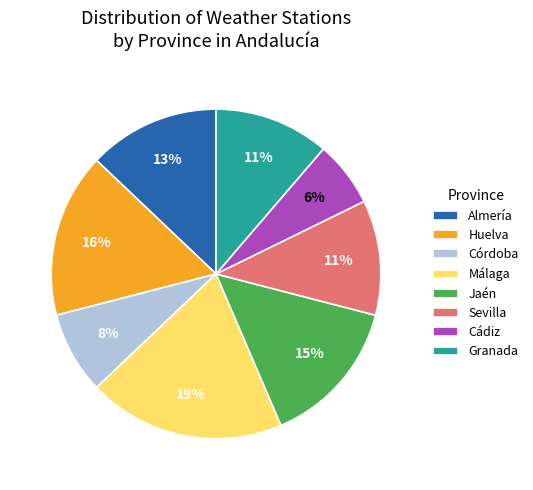

Combined, do Almería and Córdoba account for over 50%?

No